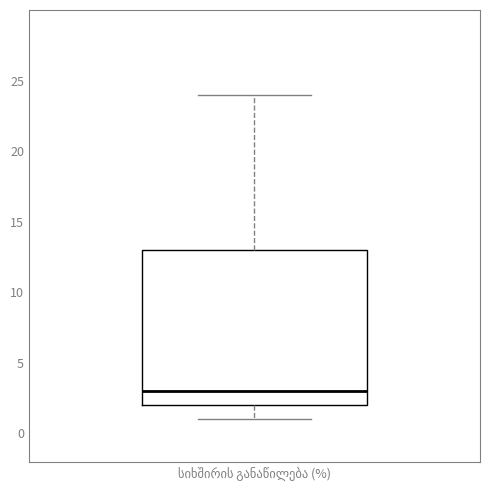

Read this box plot against the y-axis: the position of the median line, the range covered by the box, and the ends of both whiskers. The values are not printed on the chart, so give them approximately, as read against the axis.

median 3, box 2 to 13, whiskers 1 to 24